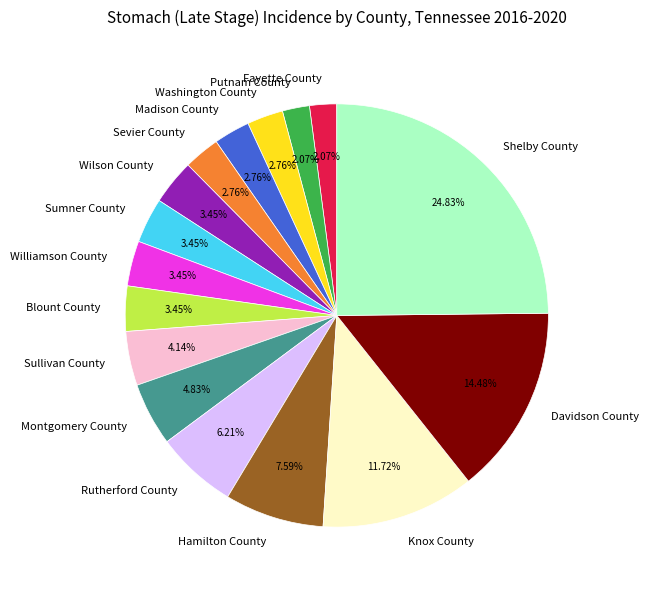

True or false: Sullivan County accounts for 4% of the total.

True